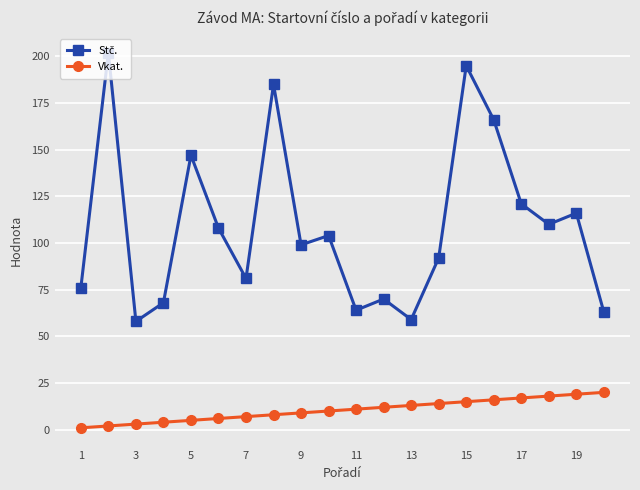

At how many categories does at least one series exceed 130?

5